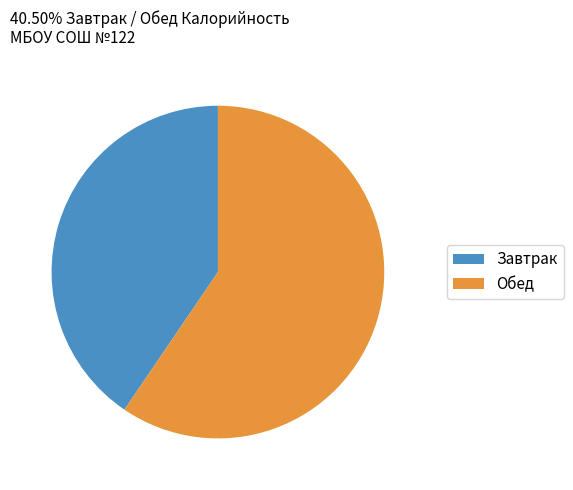

The Обед slice represents 60% of the pie. True or false?

True